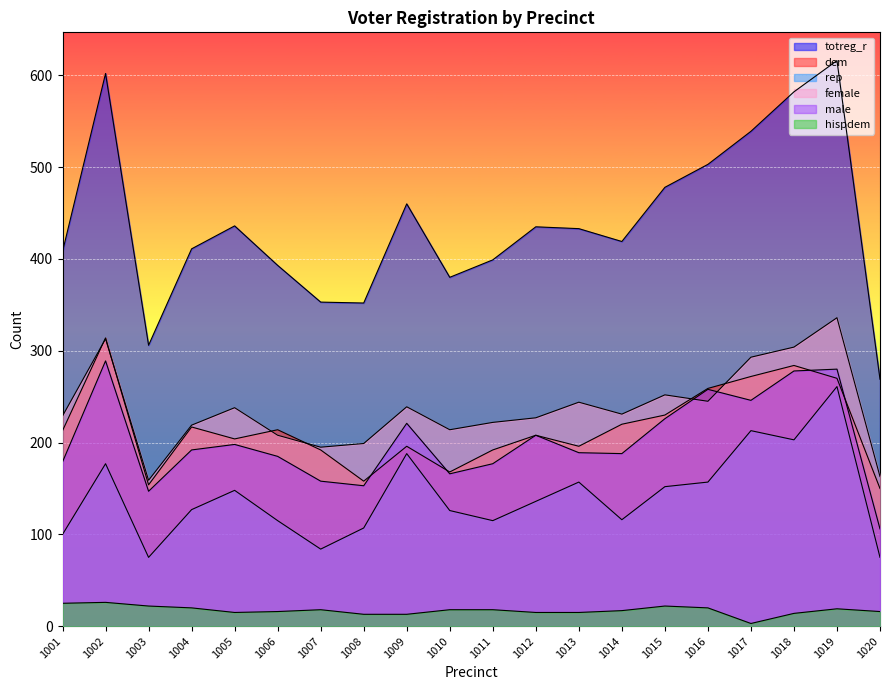

At which label does female first exceed 231?

1002